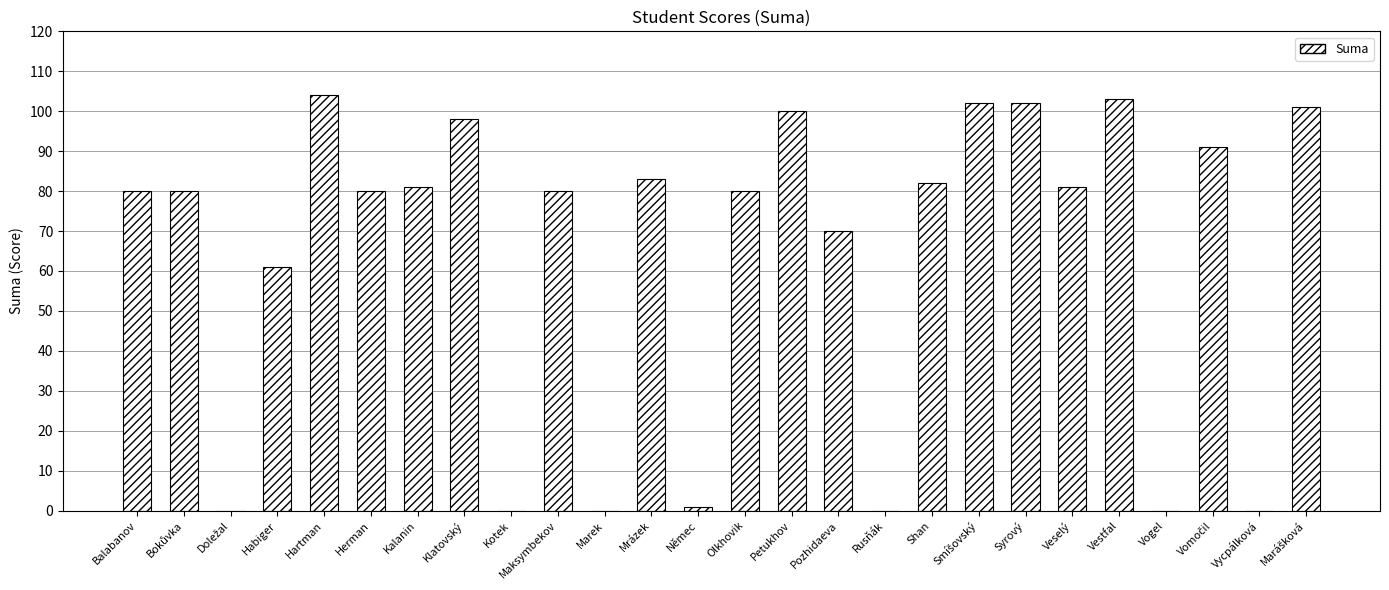

Is it true that the value at Mrázek is 31?

False